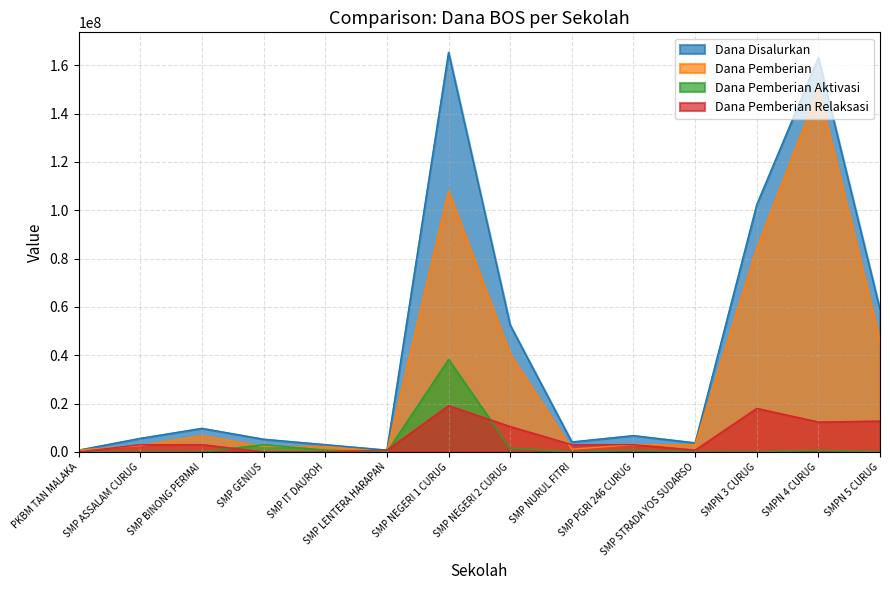

What is the greatest value displayed?

165375000